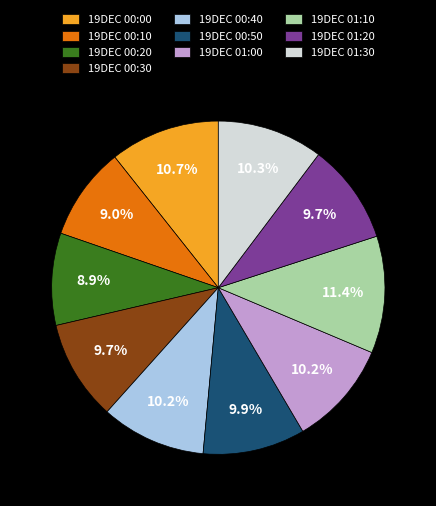

Count the number of slices in the pie.

10